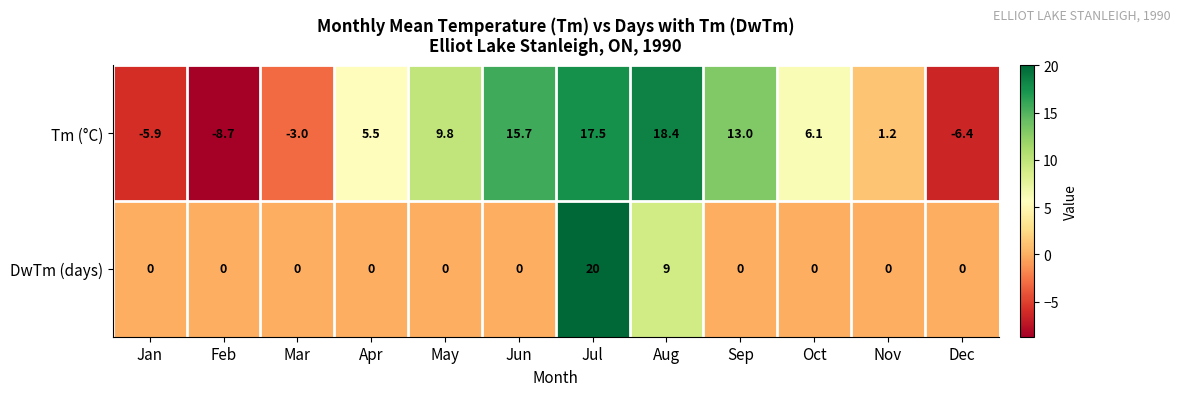

Where is DwTm (days) nearest to the value 10?

Aug